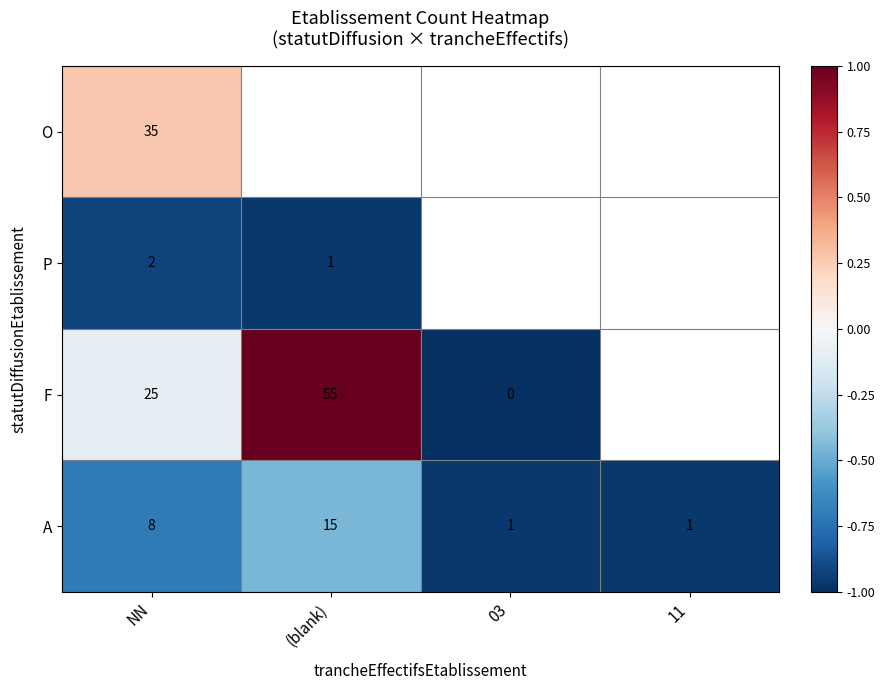

Count the number of data series in this chart.

4